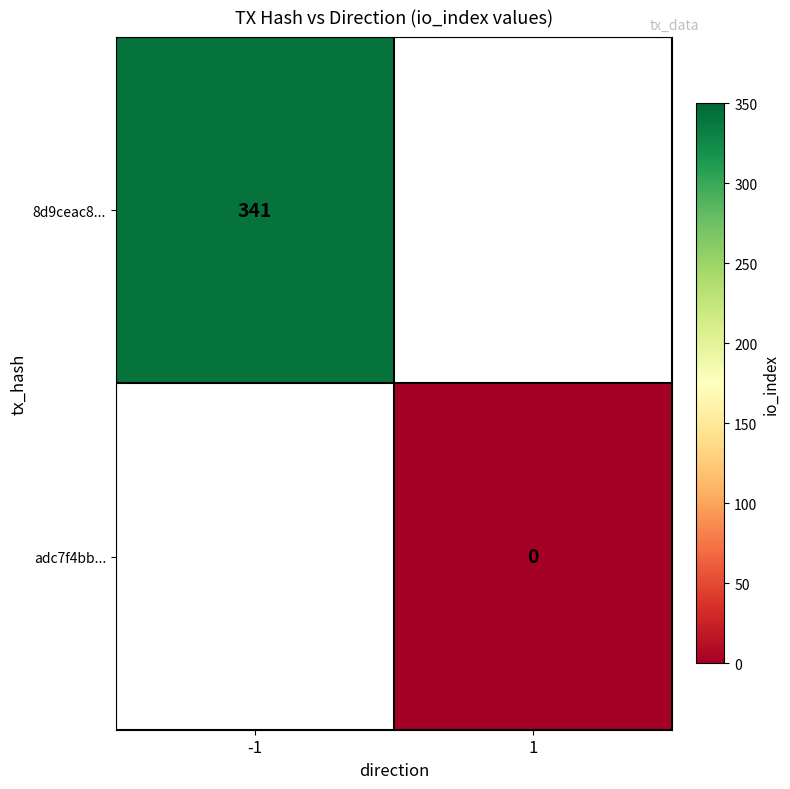

True or false: 8d9ceac8... has a value of 524 at -1.

False